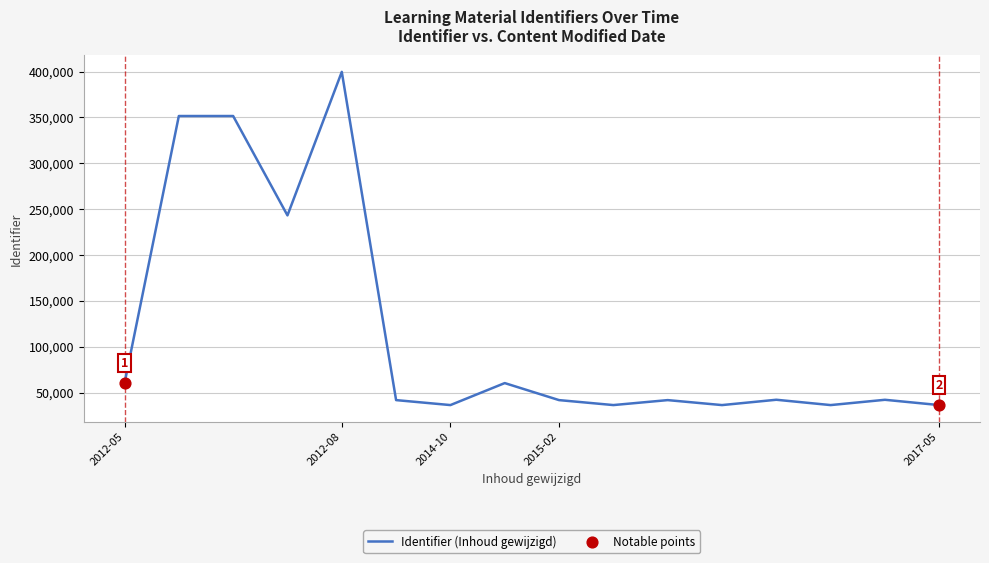

What is the maximum value shown in the chart?

399757